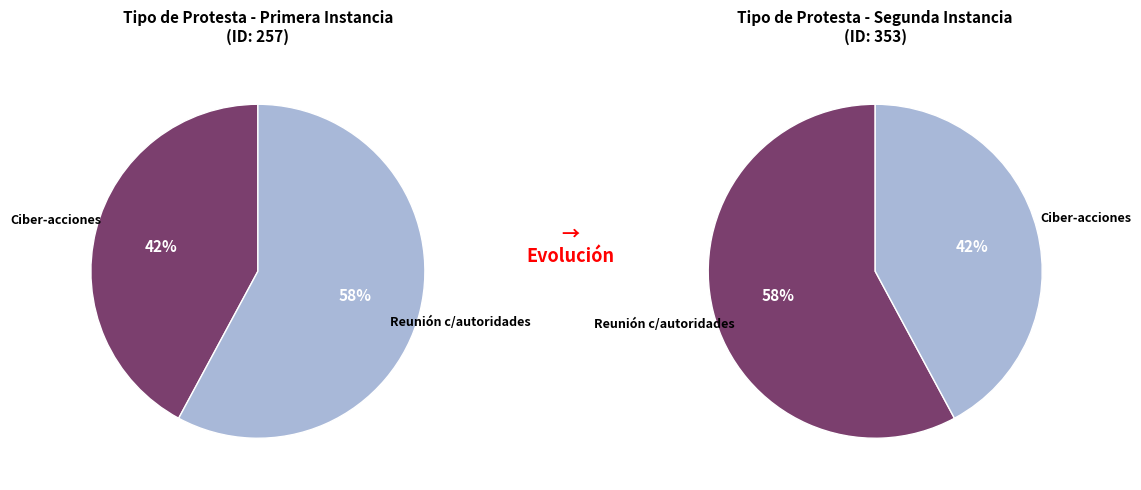

To the nearest percent, what portion does Ciber-acciones o acciones colectivas represent?

42%